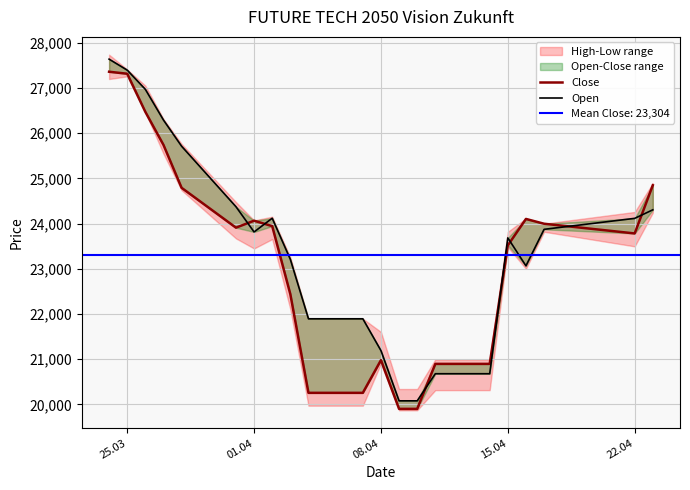

How many values in the Close series are below 23911?

10